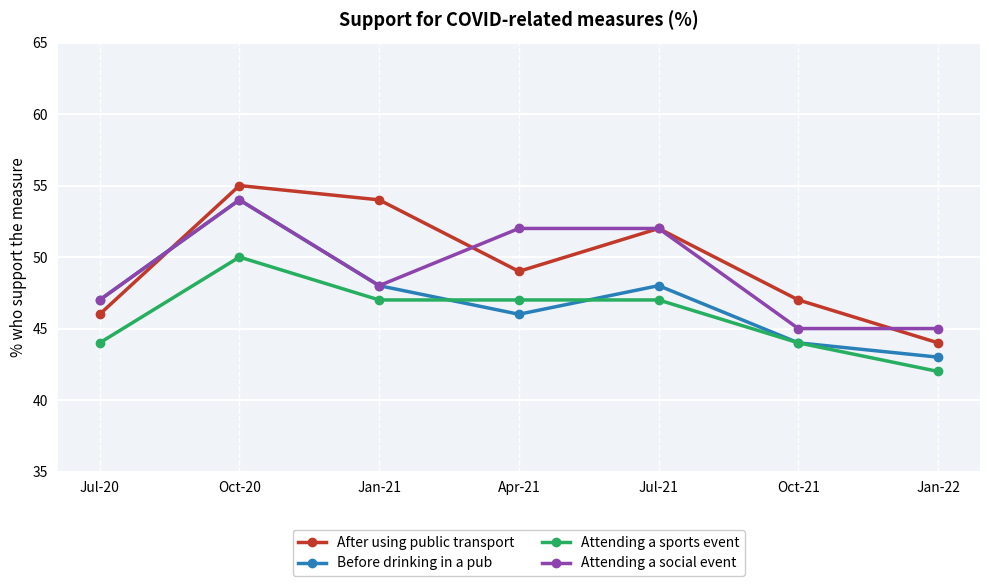

What is the sum of all Attending a sports event values?

321